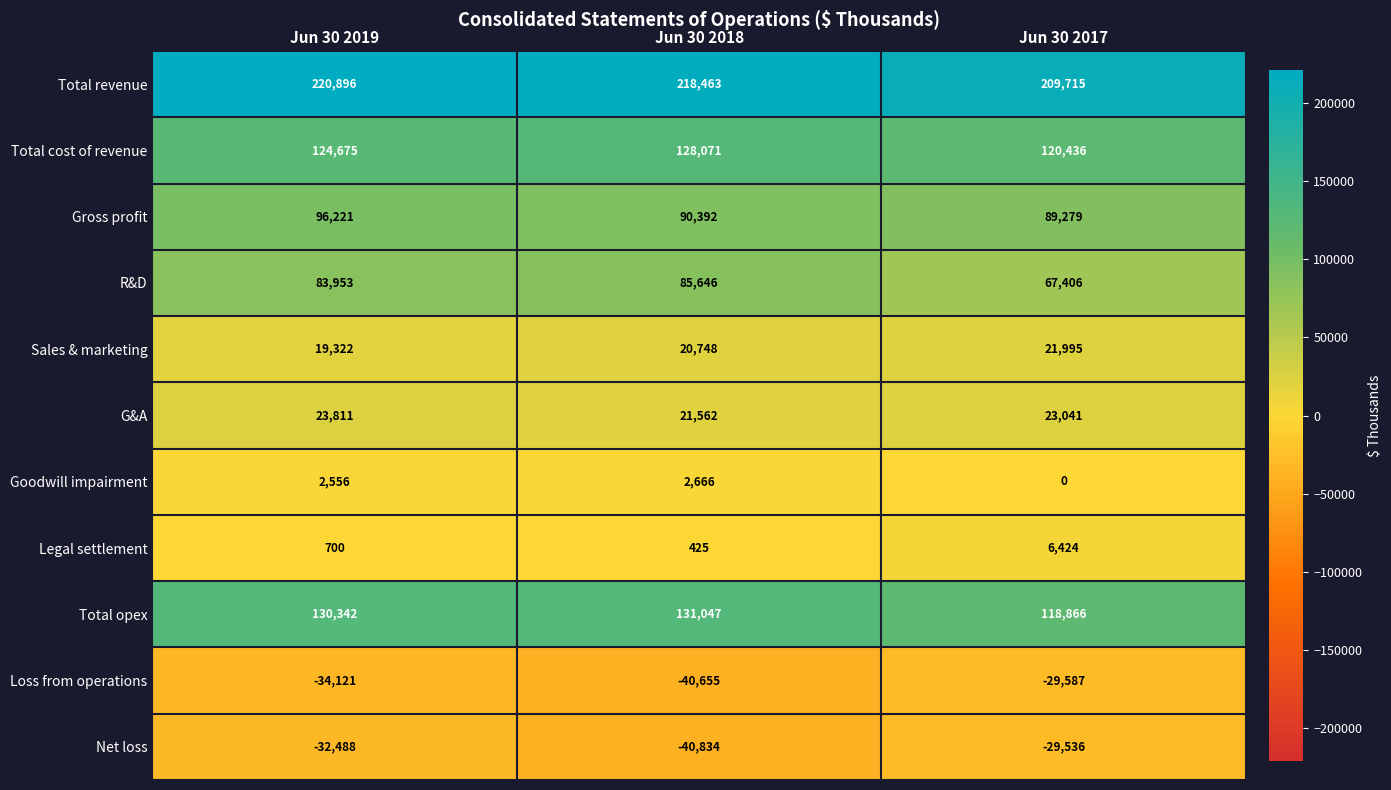

Rank the categories by Gross profit value from lowest to highest.

Jun 30 2017, Jun 30 2018, Jun 30 2019